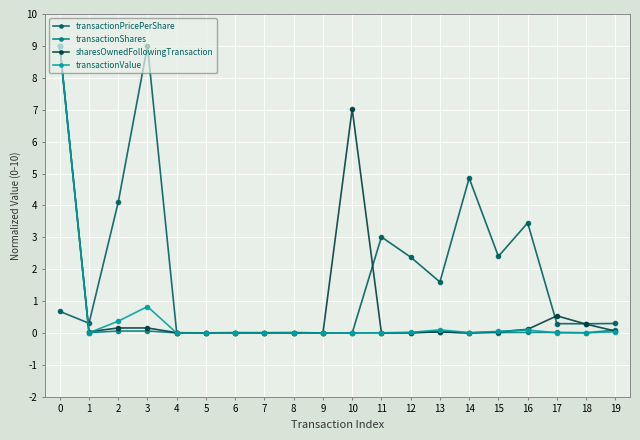

What is the maximum value shown in the chart?

9.0